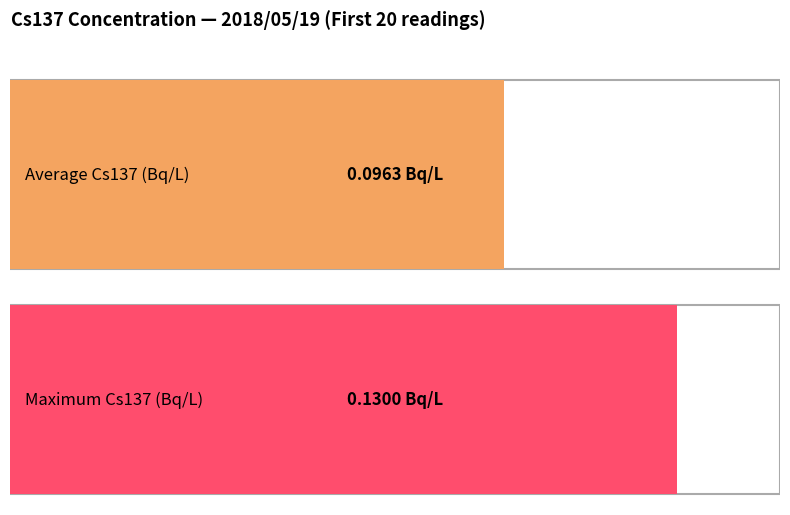

Does the chart contain stacked bars?

No